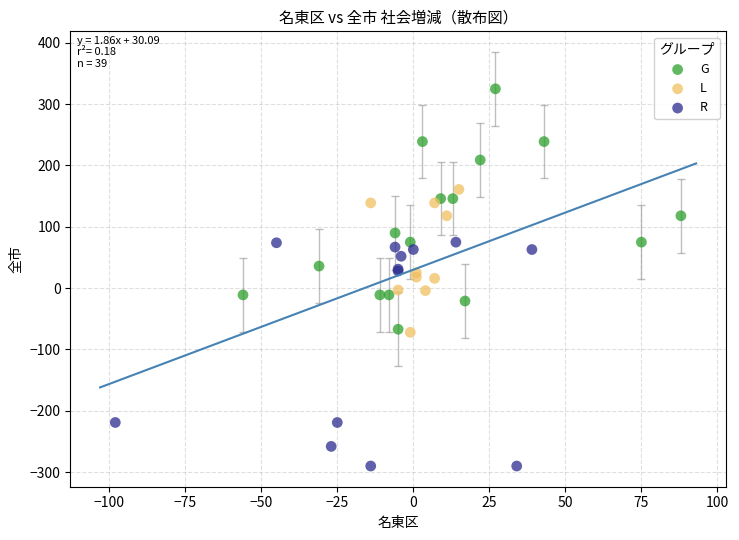

Which series contains the highest Y value?

G